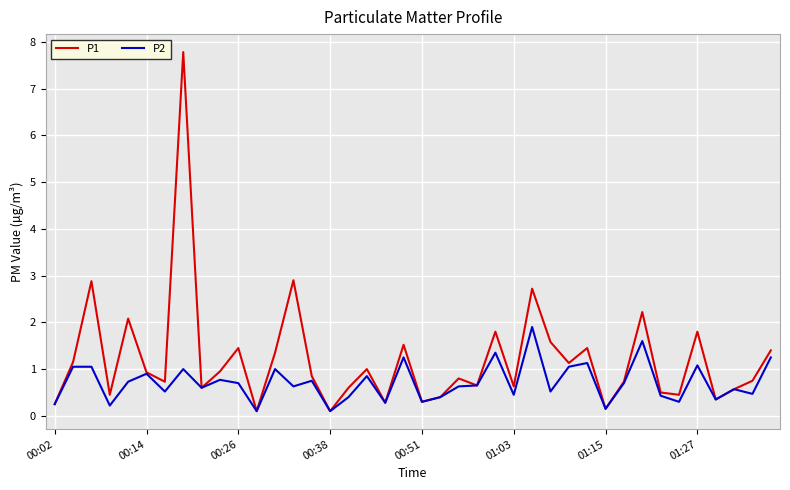

What is the sum of all P2 values?

28.4